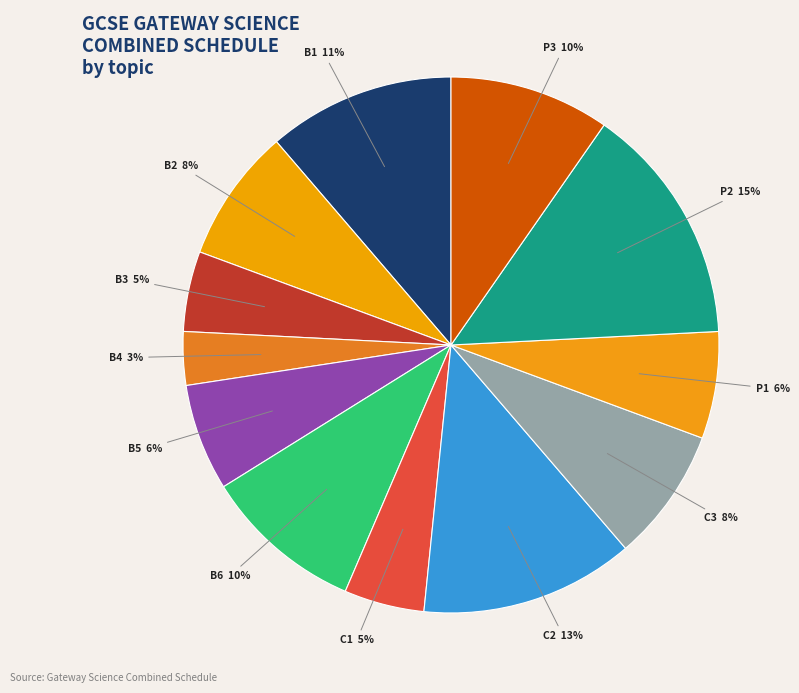

Which category has the biggest portion of the pie?

P2